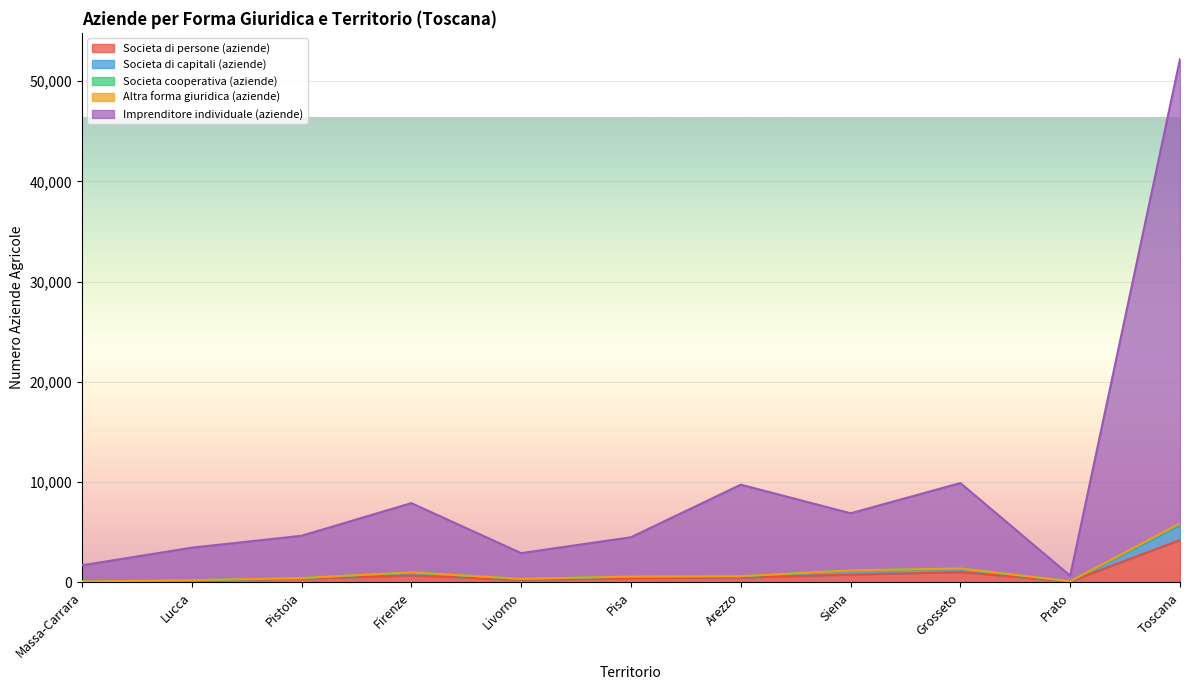

True or false: Societa di persone (aziende) has more than 0 points higher than both neighbors.

True